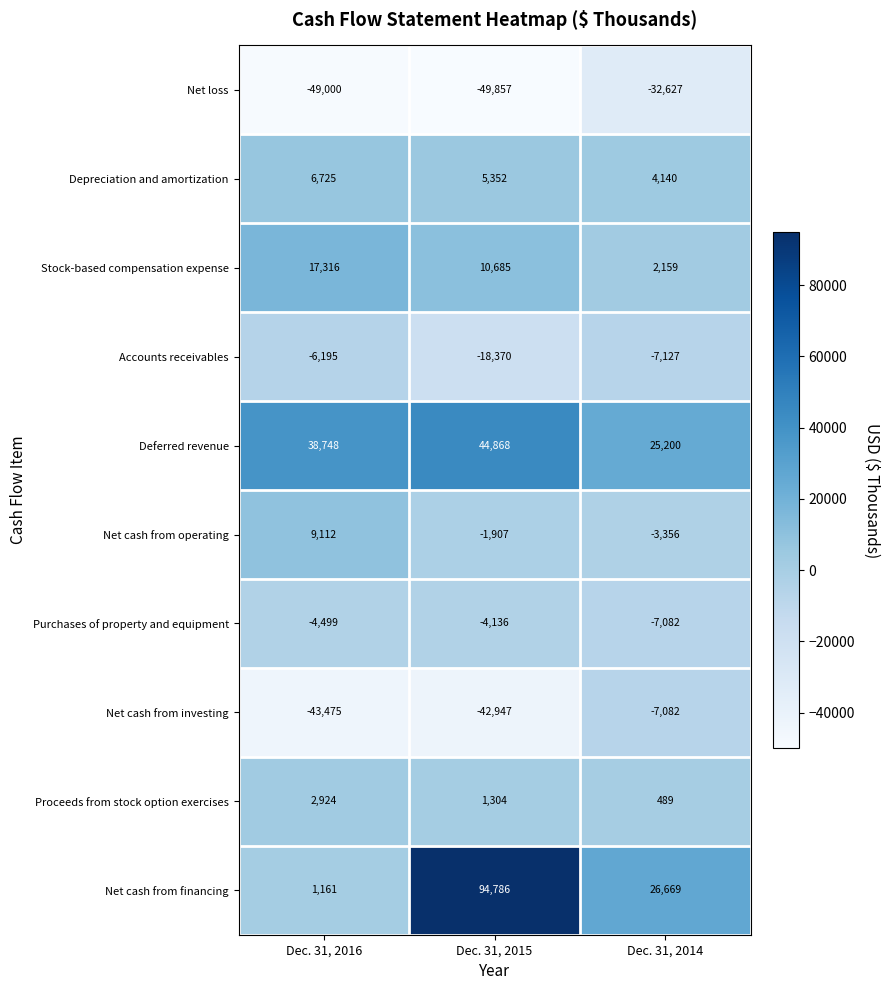

At which category is the sum across all series the highest?

Dec. 31, 2015